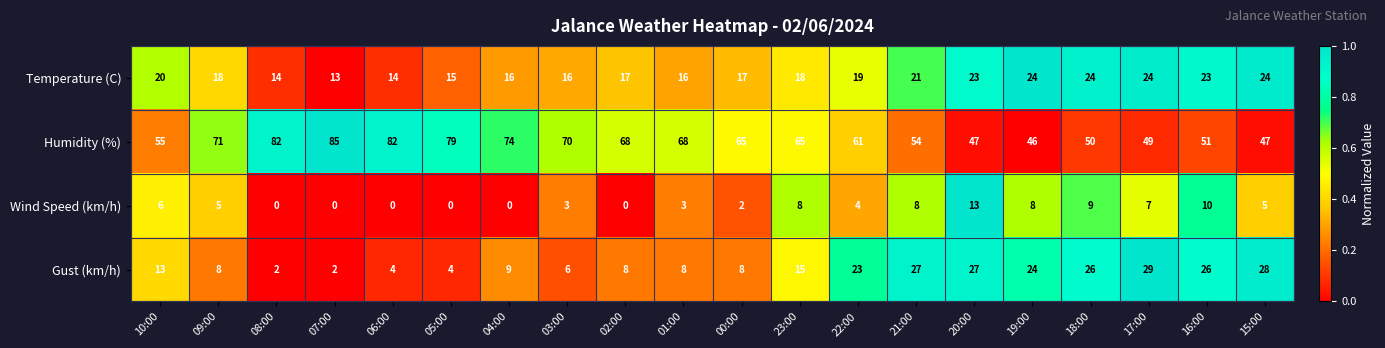

At which label is Gust (km/h) closest to 15?

23:00